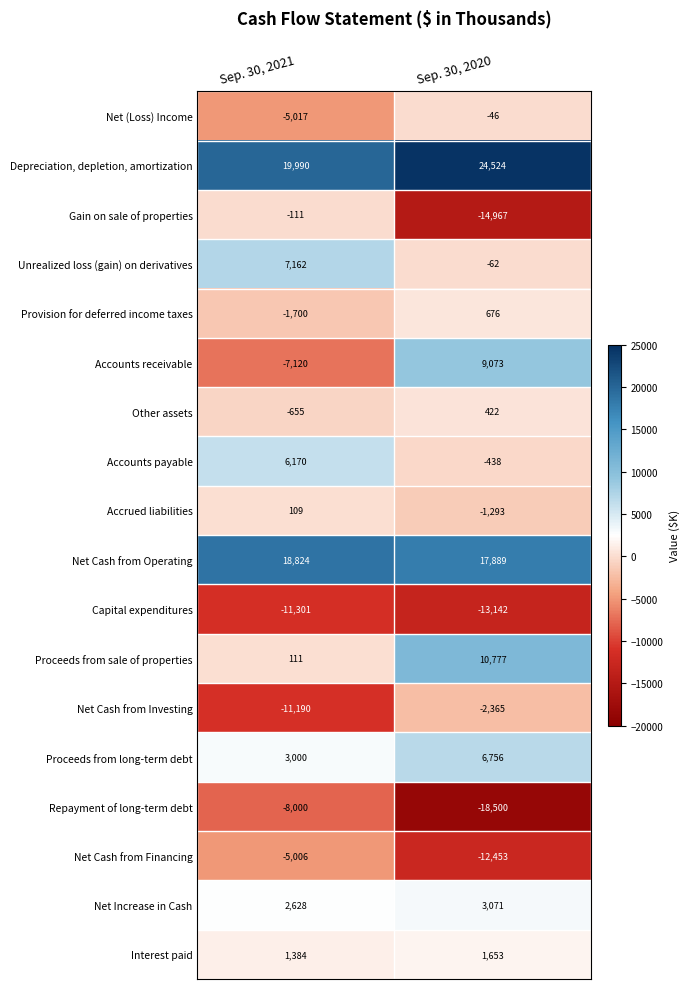

What value does the Gain on sale of properties series have at Sep. 30, 2021?

-111